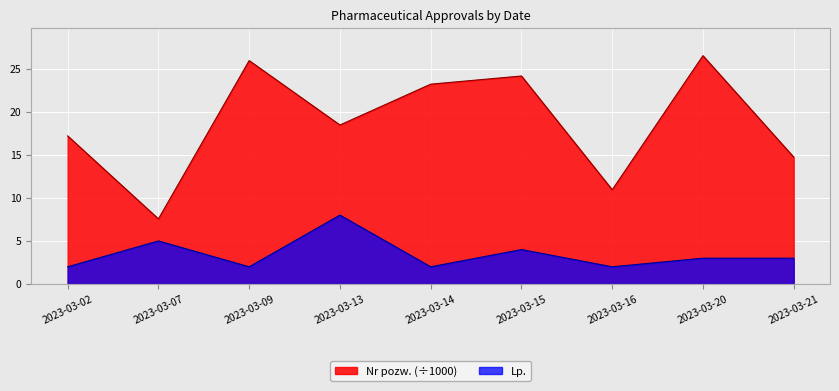

Reading right to left, list all the values displayed in this chart.

Lp.: 2023-03-21=3.0	2023-03-20=3.0	2023-03-16=2.0	2023-03-15=4.0	2023-03-14=2.0	2023-03-13=8.0	2023-03-09=2.0	2023-03-07=5.0	2023-03-02=2.0
Nr pozw.: 2023-03-21=14.7	2023-03-20=26.5	2023-03-16=10.9	2023-03-15=24.1	2023-03-14=23.2	2023-03-13=18.5	2023-03-09=25.9	2023-03-07=7.6	2023-03-02=17.2